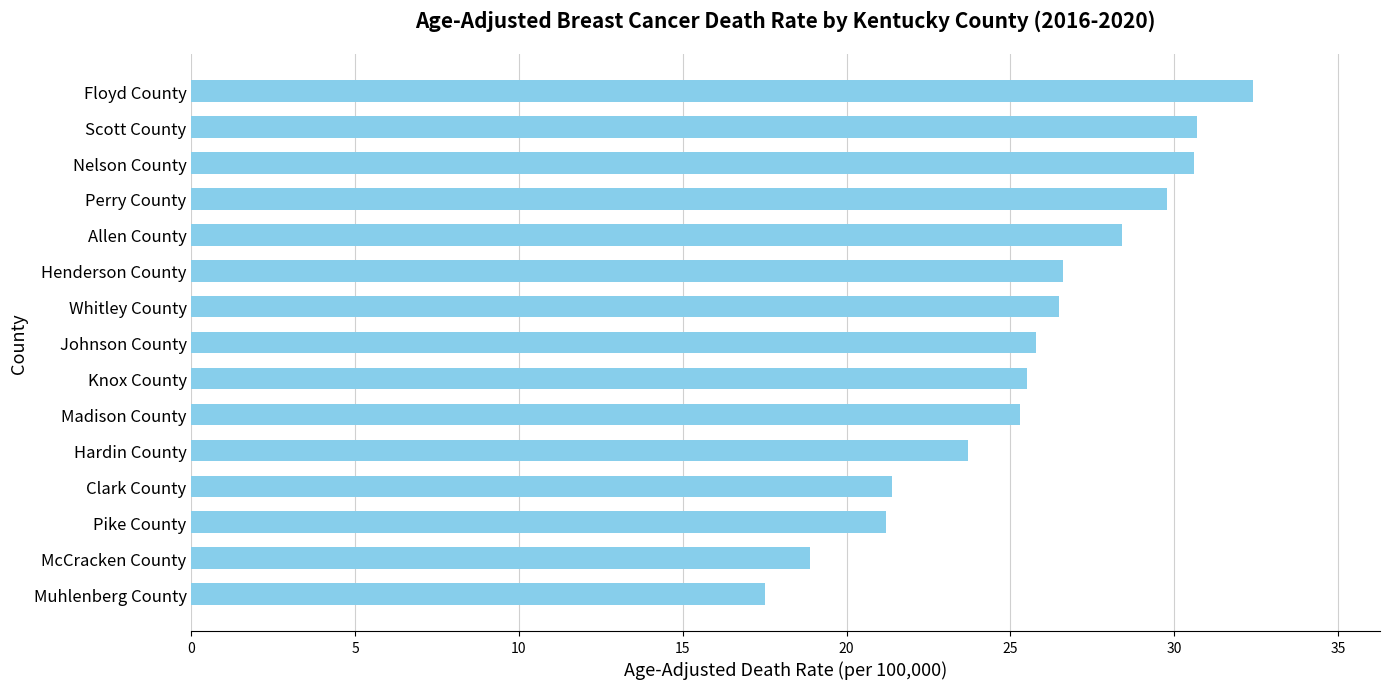

How many values exceed 25?

10